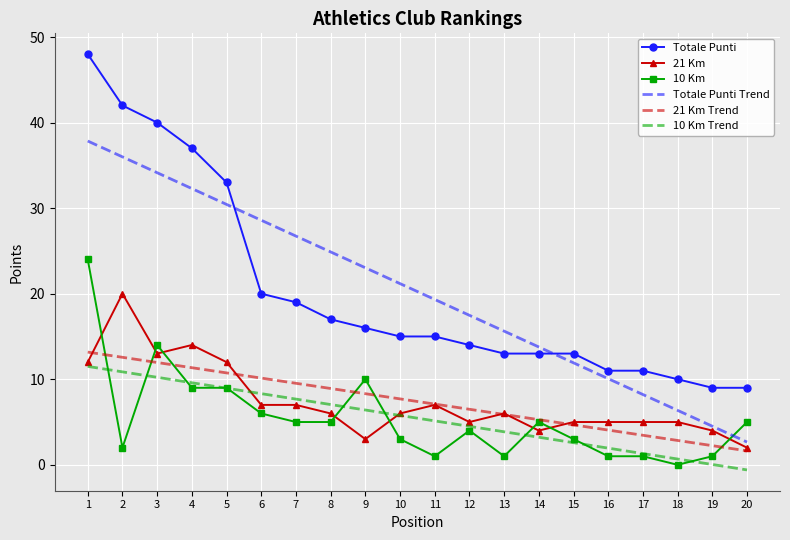

True or false: Totale Punti Trend has a value of 34.9 at 10.

False